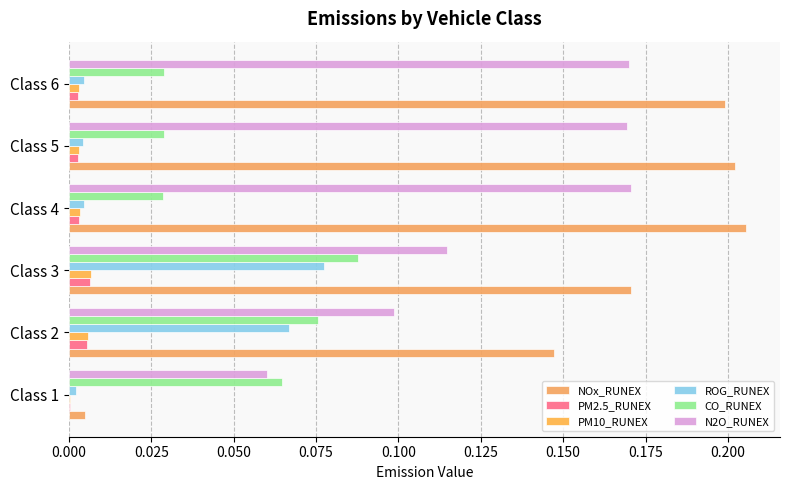

Which series has the widest spread of values?

NOx_RUNEX